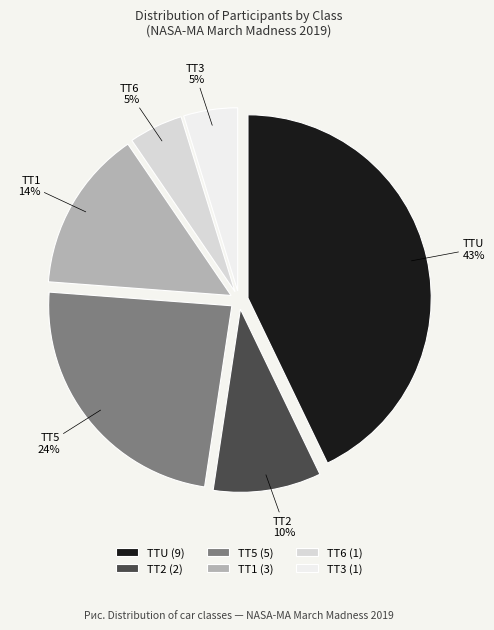

Does TTU represent more than half of the total?

No